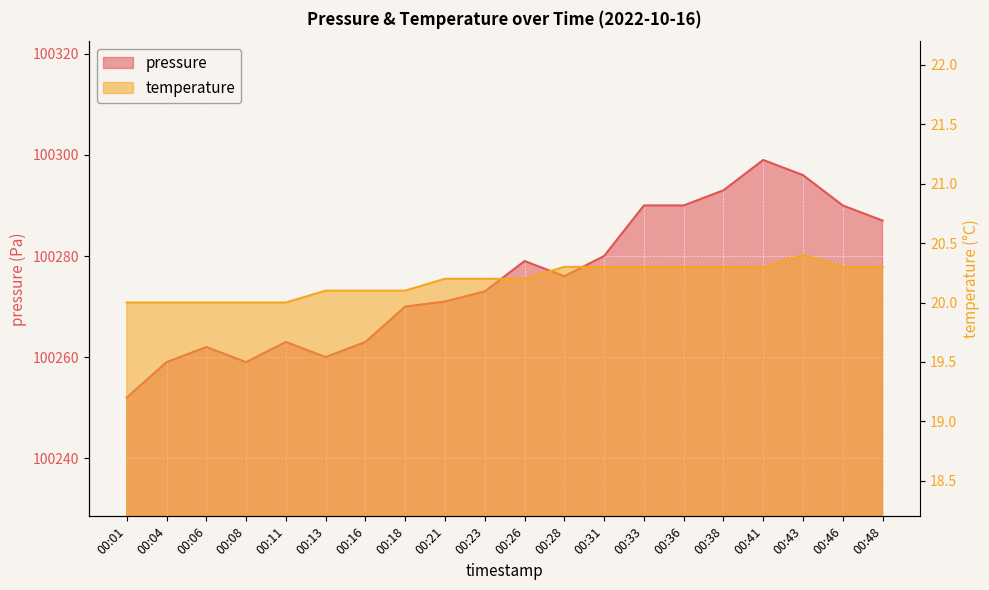

Rank the series by their maximum value, from highest to lowest.

pressure, temperature